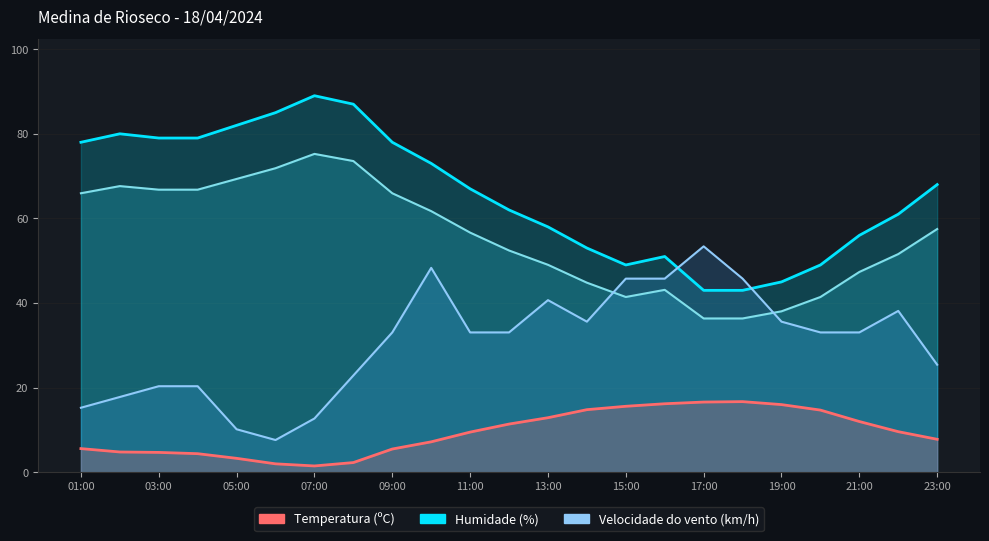

What is the greatest value displayed?

89.0